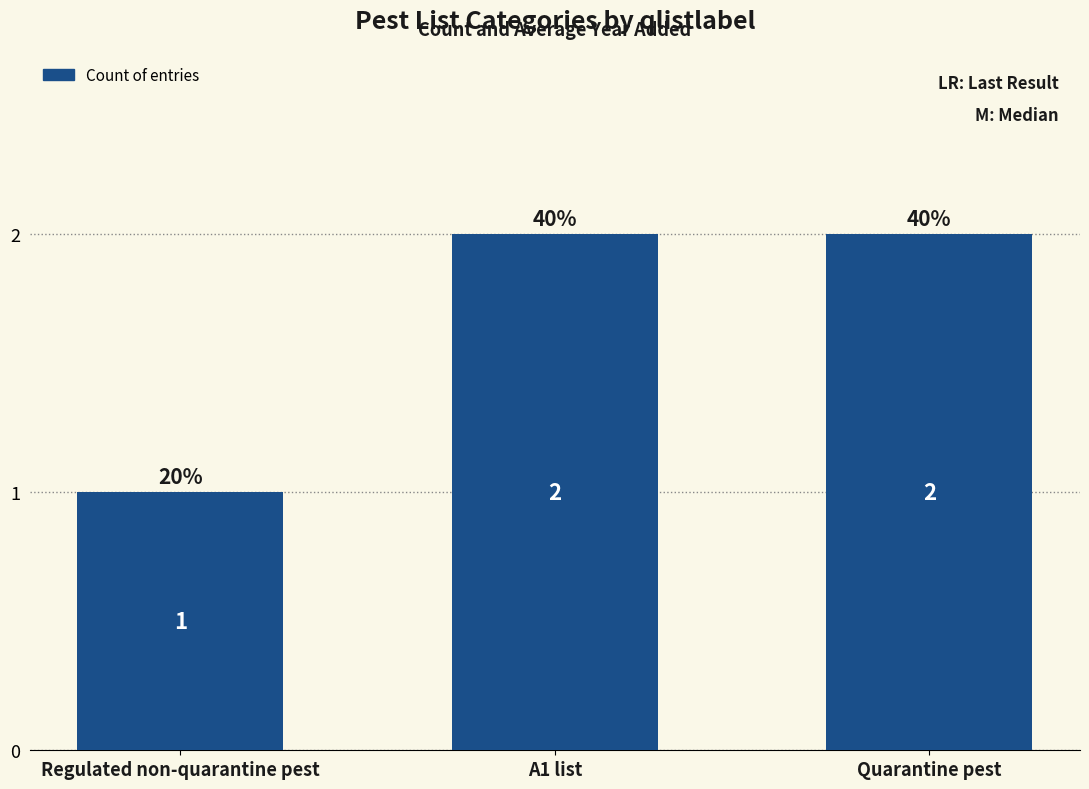

What is the difference between the values at A1 list and Regulated non-quarantine pest?

1